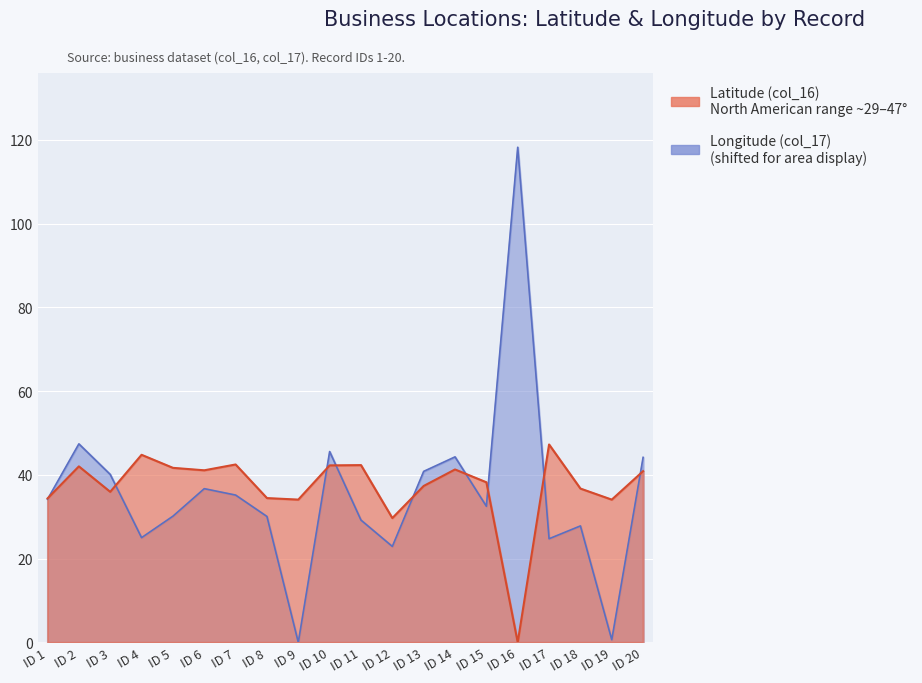

Between ID 13 and ID 14, which series saw the biggest shift?

Latitude (col_16)